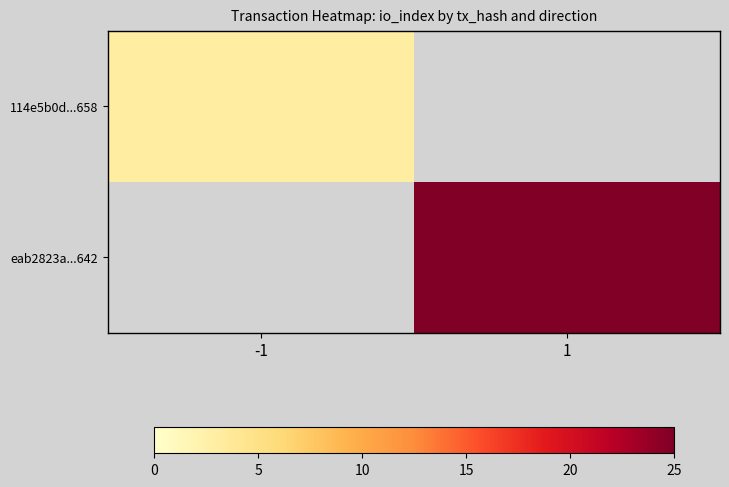

At how many categories does at least one series exceed 5?

1